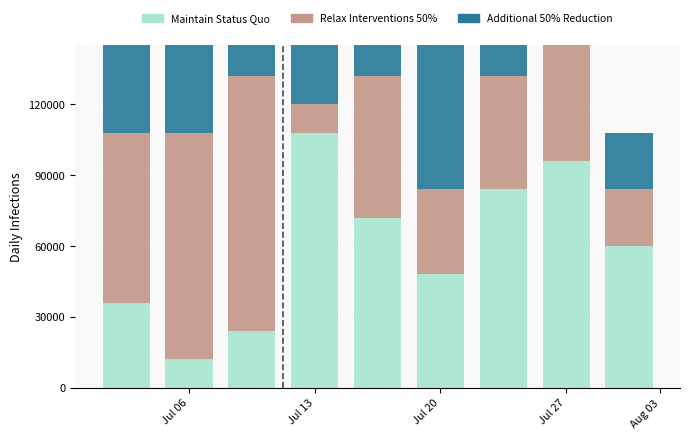

Which category has the highest value across all series?

Jul 13